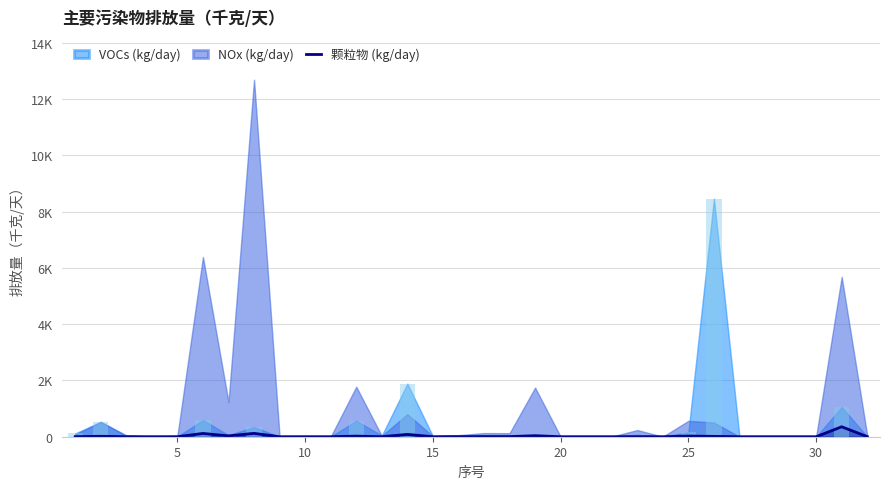

Which has a higher value, 10 or 25?

25